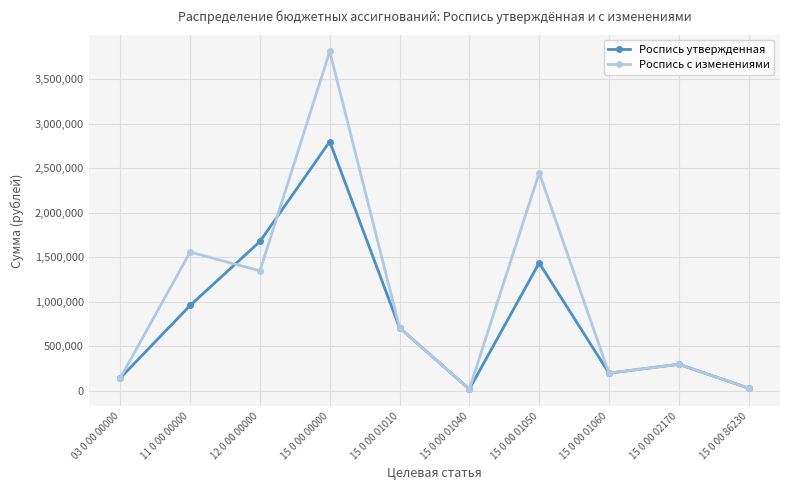

Where is the first local minimum for Роспись утвержденная?

15 0 00 01040